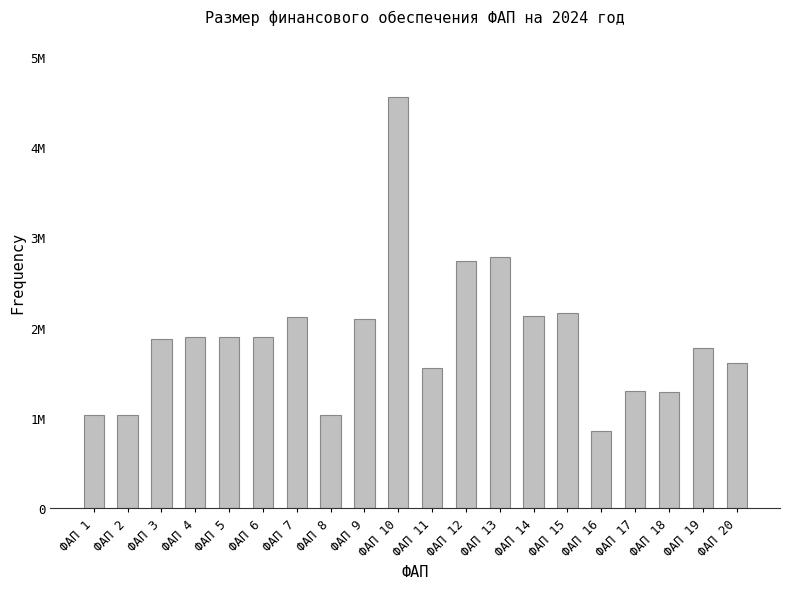

How many data points are above 1892144?

10